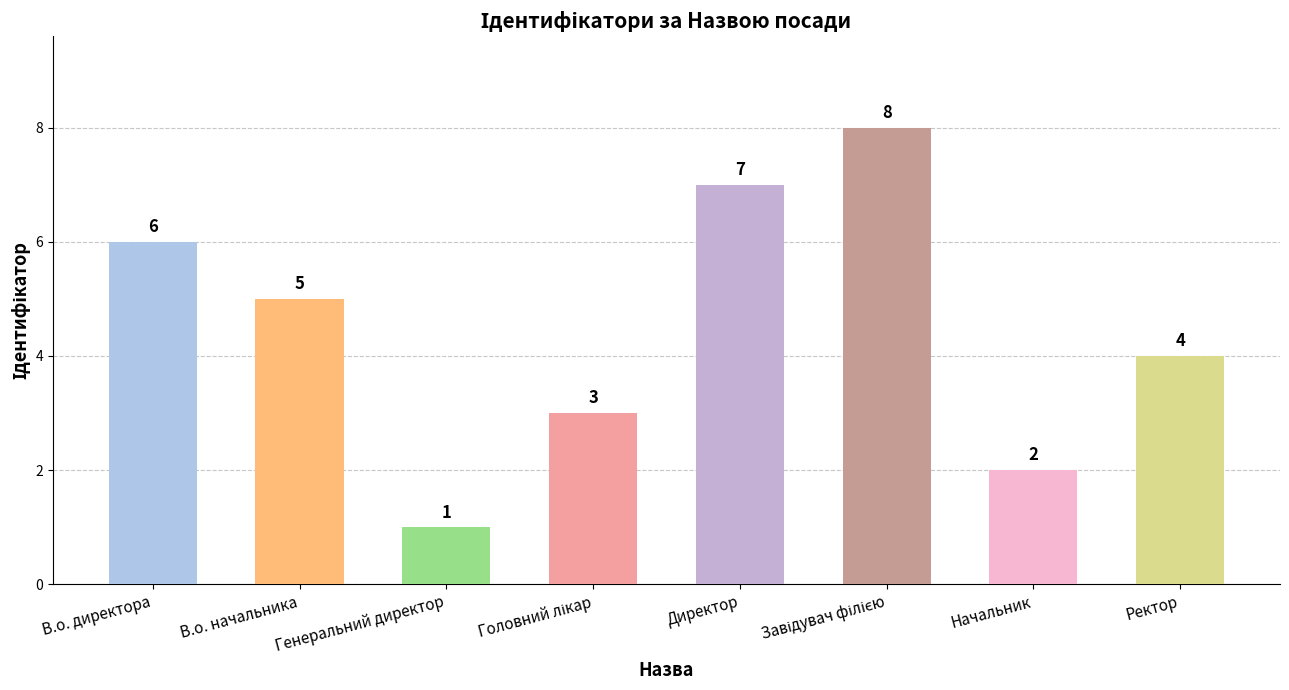

What is the ratio of the value at Директор to the value at В.о. начальника?

1.4